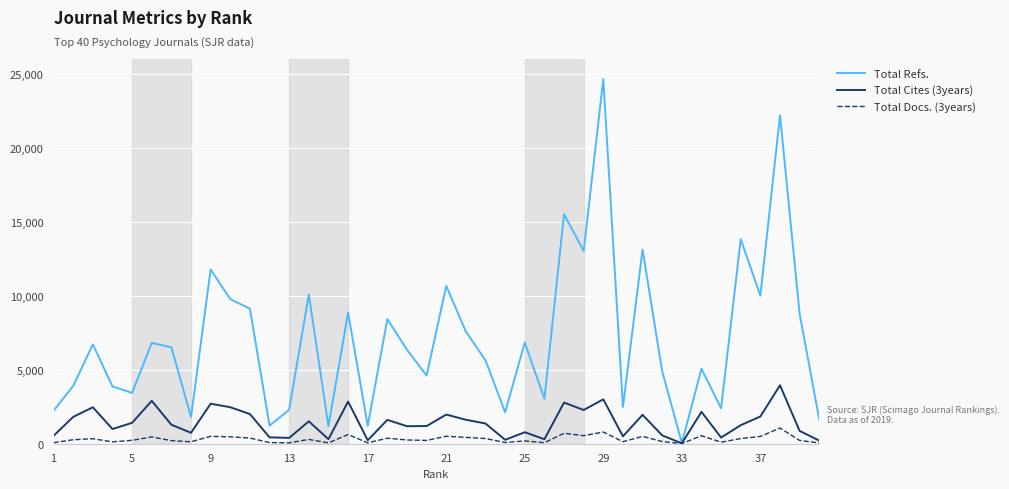

What is the maximum value for Total Refs.?

24650